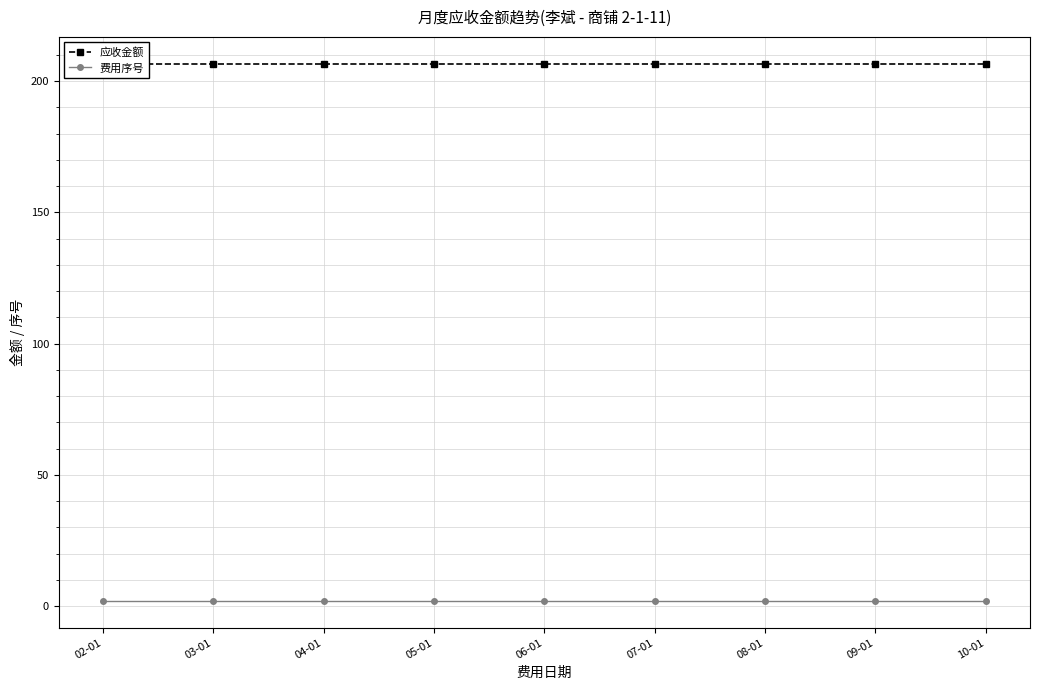

How many distinct data groups are displayed?

2